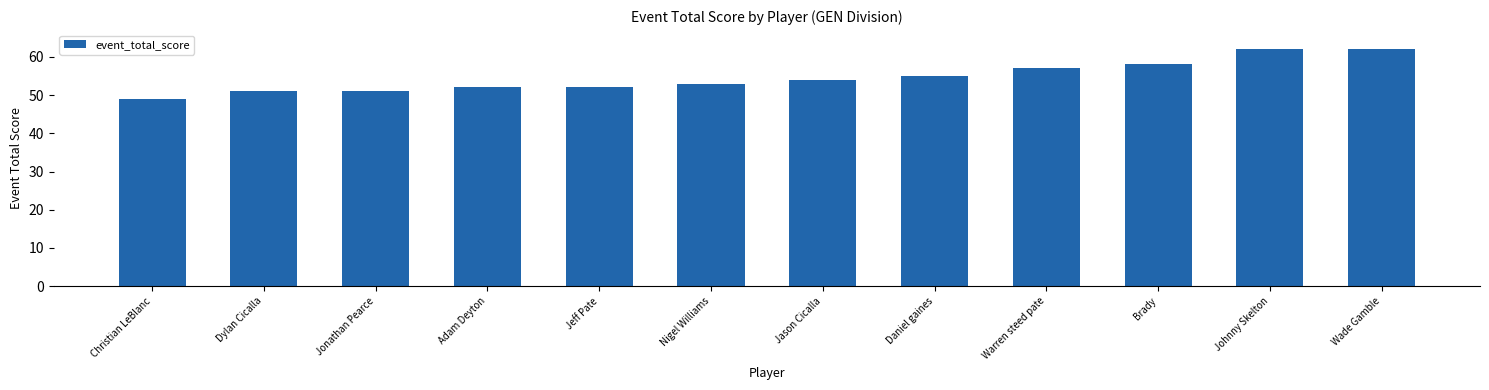

How many categories are shown in the chart?

12